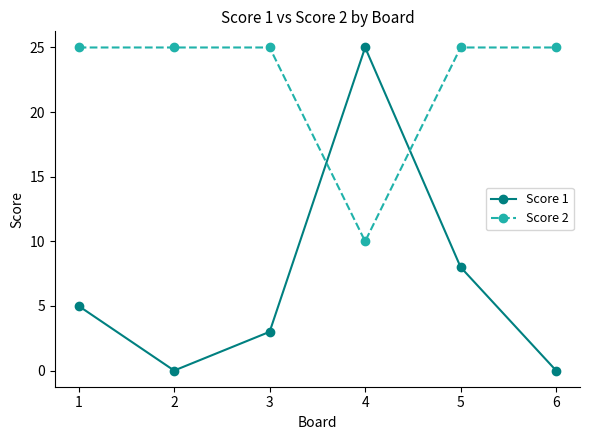

What is the sum of the Score 2 values at 5 and 1?

50